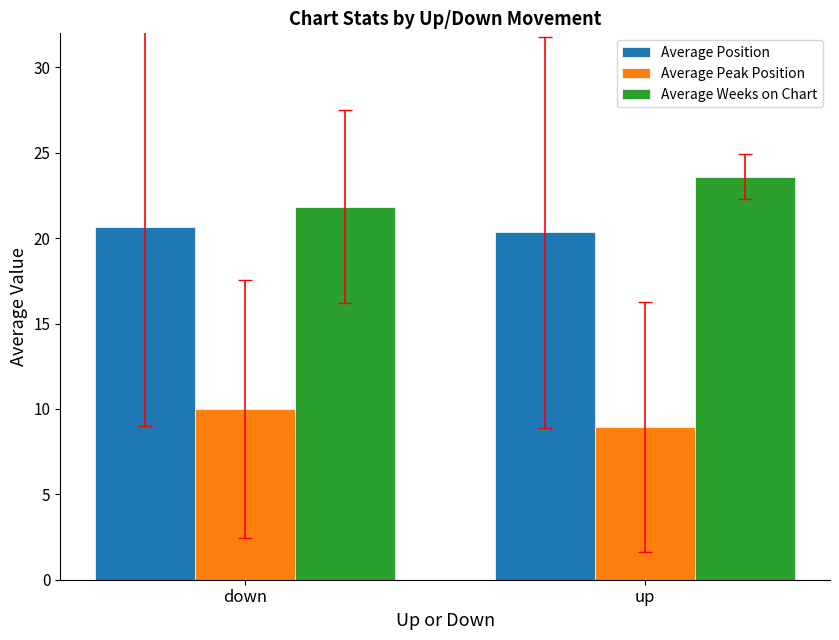

What is the approximate value of Average Peak Position at down?

10.0